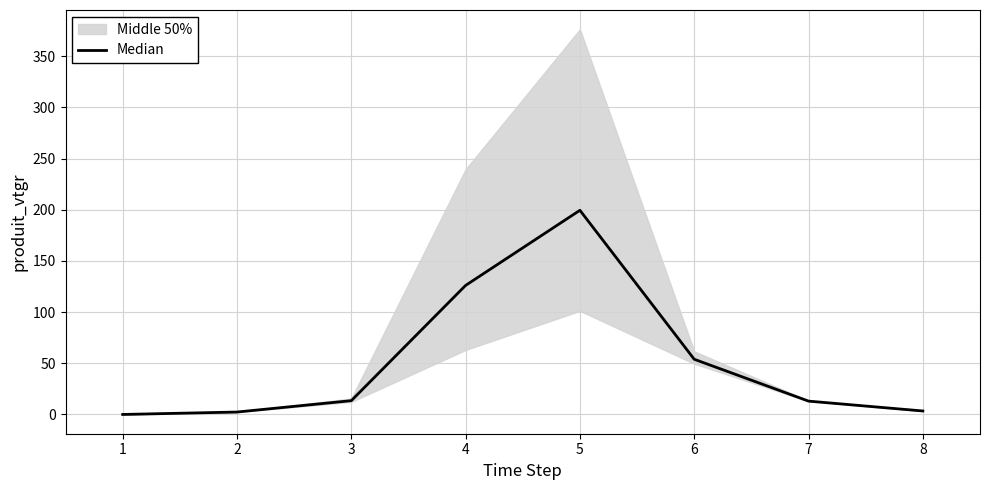

What is the sum of the values at 5 and 7?

212.6